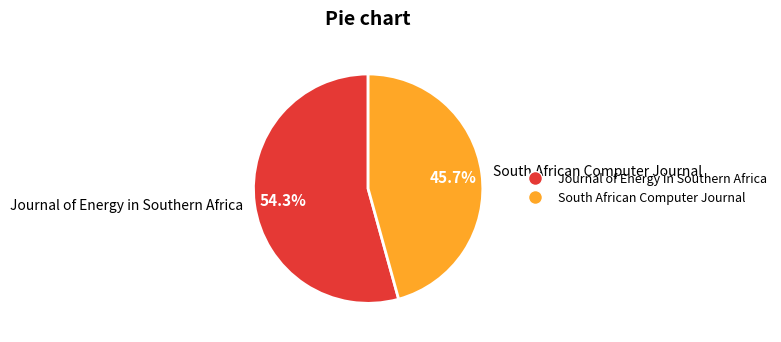

Which has a higher value, South African Computer Journal or Journal of Energy in Southern Africa?

Journal of Energy in Southern Africa